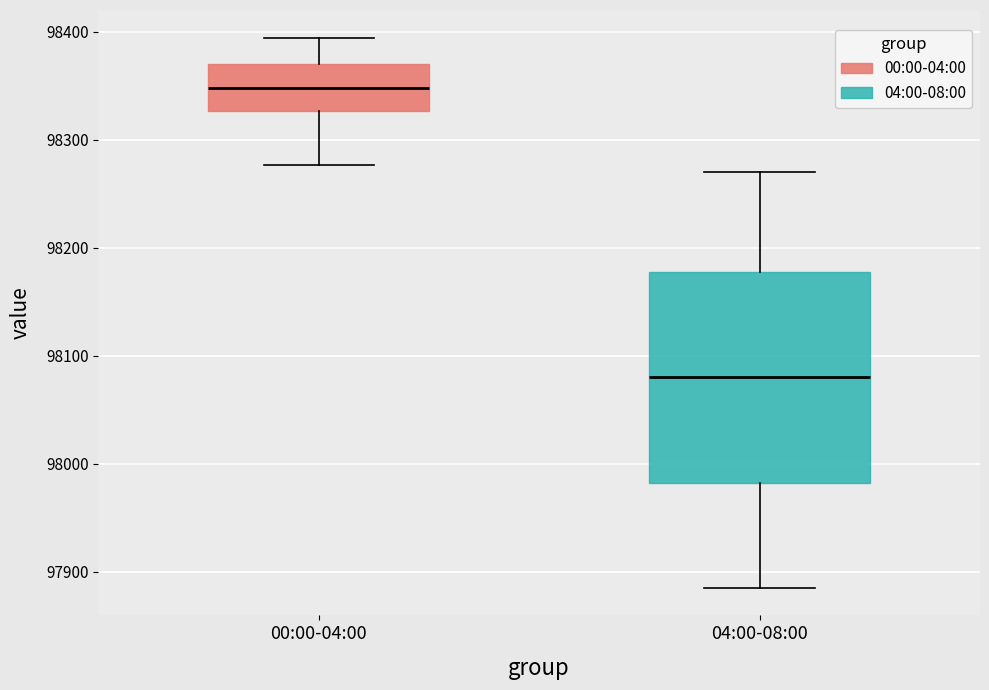

Which box has the lowest median line?

04:00-08:00